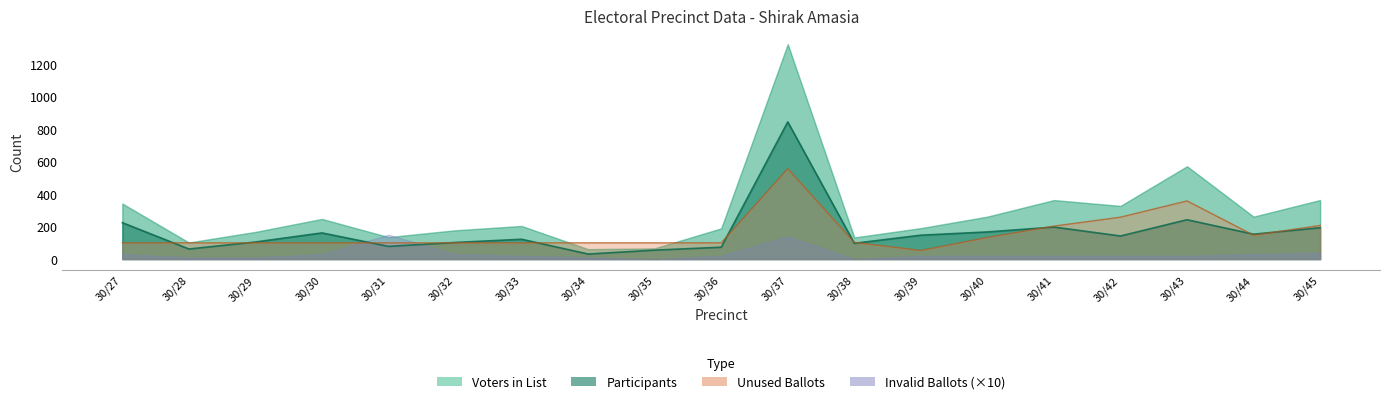

What is the spread (max minus min) of values at 30/29?

166